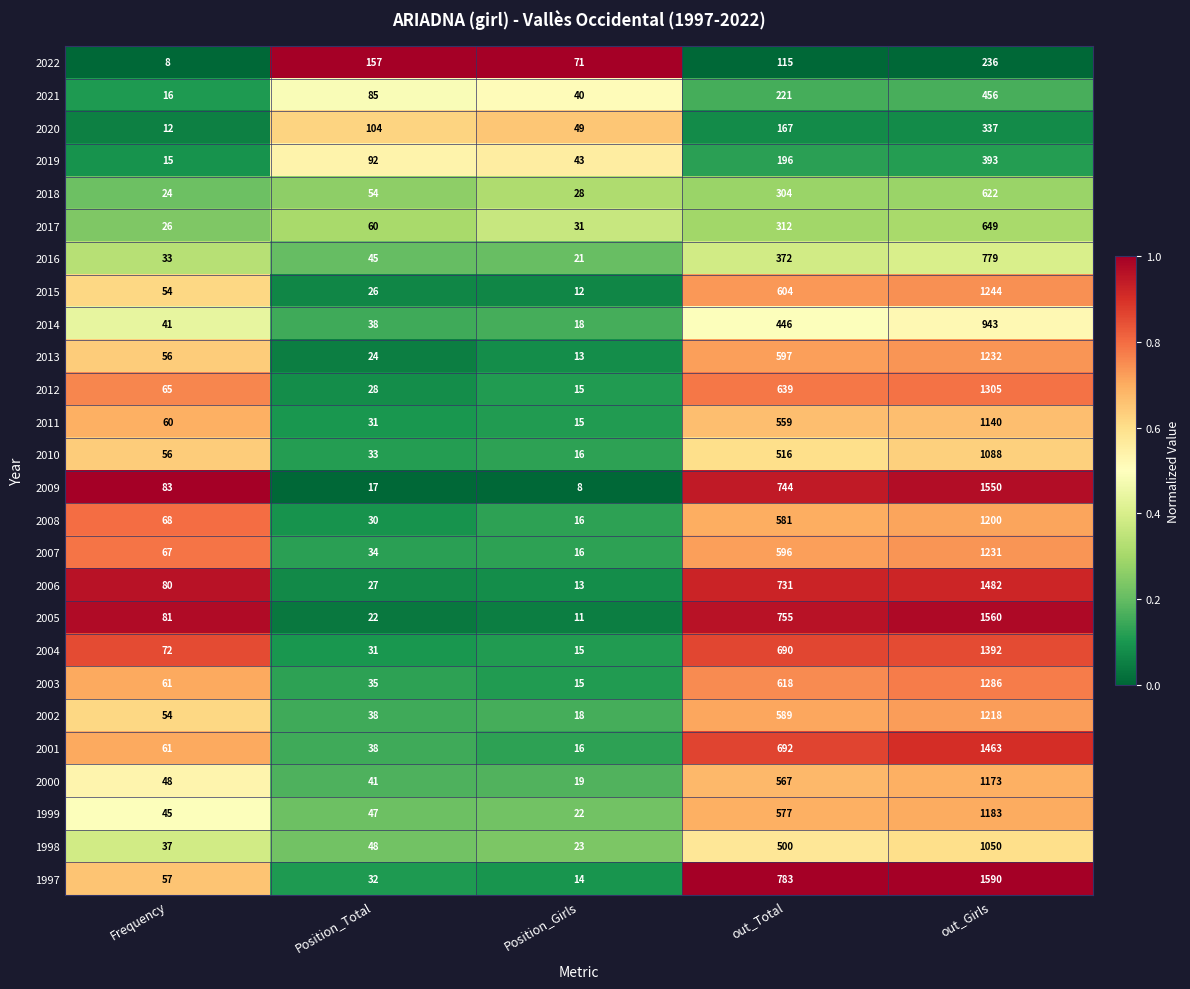

What is the minimum value for 2020?

12